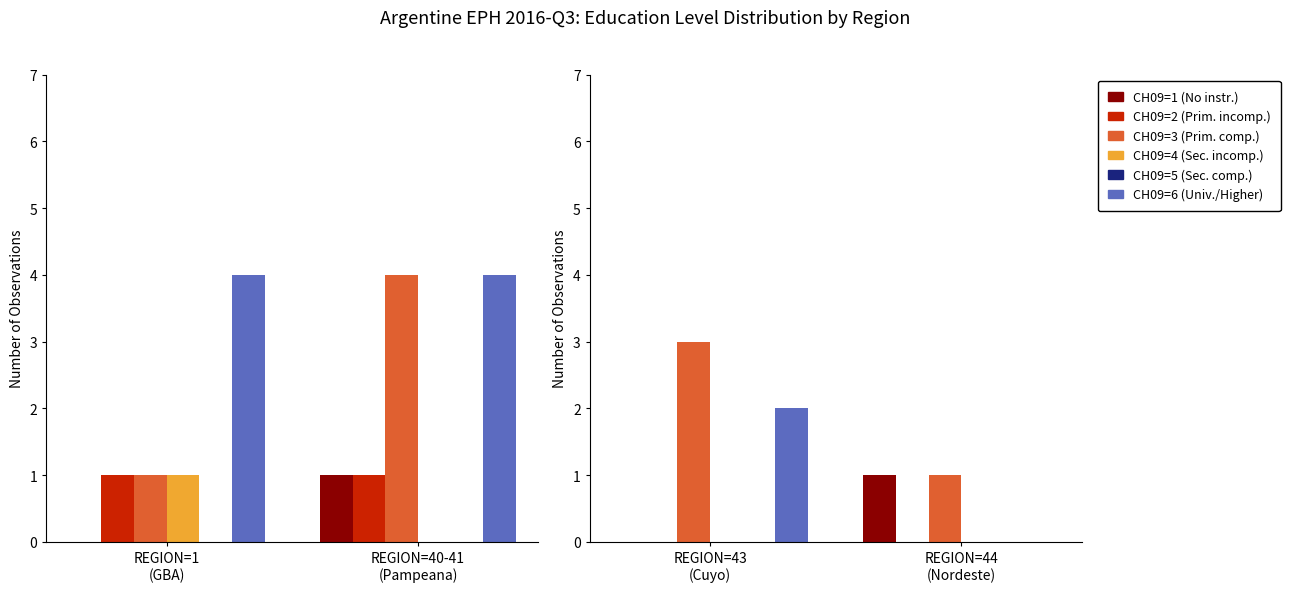

How many data points does each series have?

2